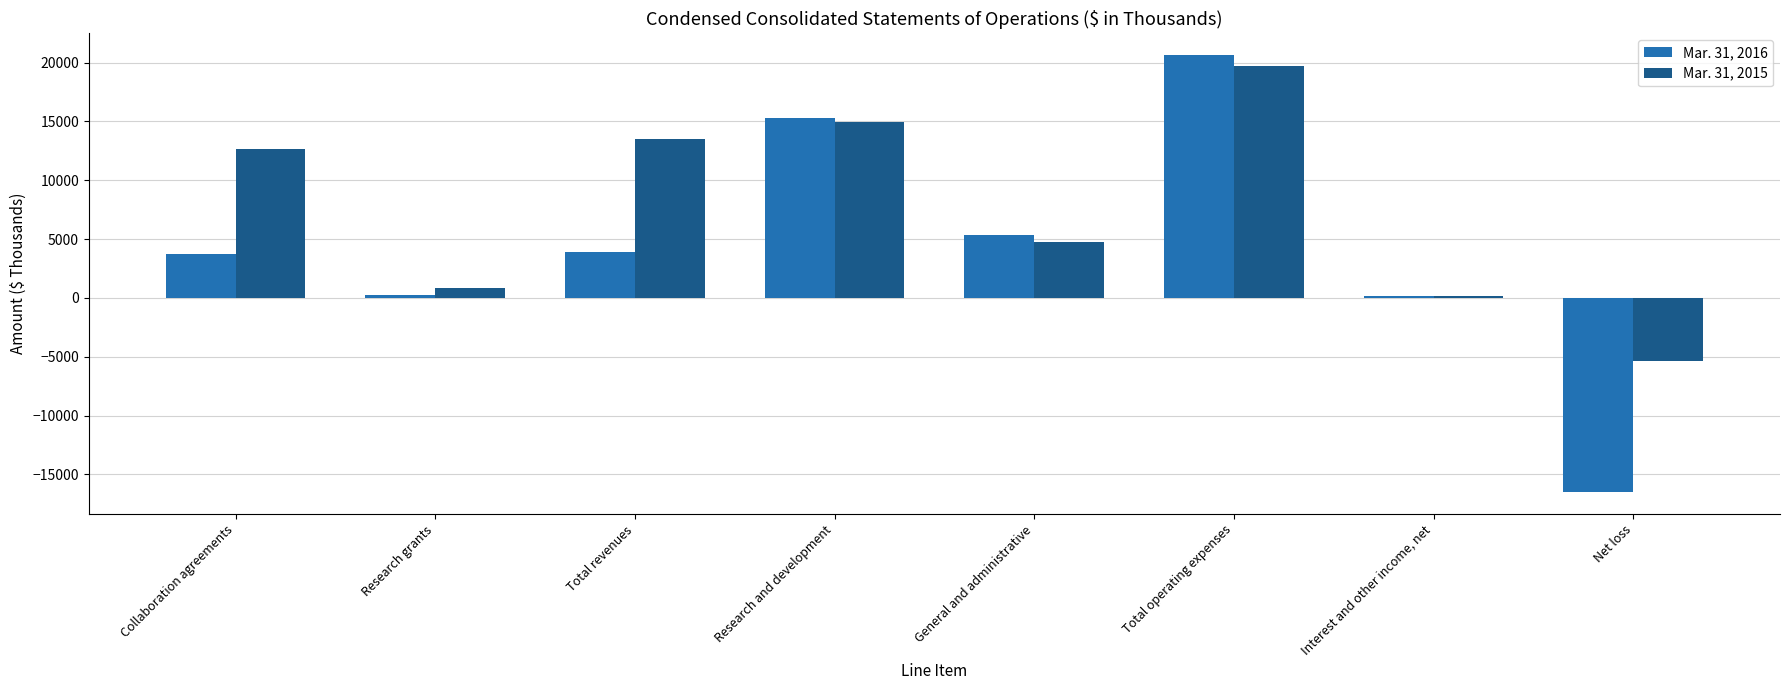

How many bars are there in total?

16